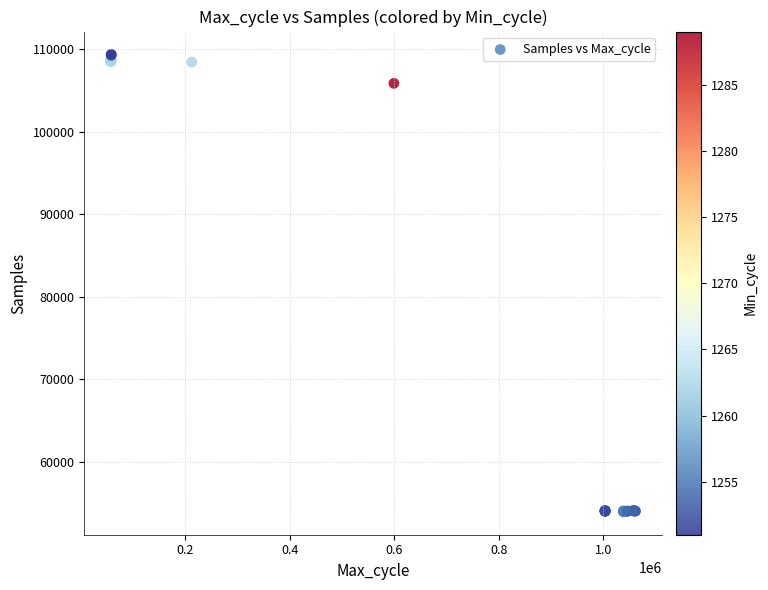

What Y value in the scatter plot is closest to 81633?

105843